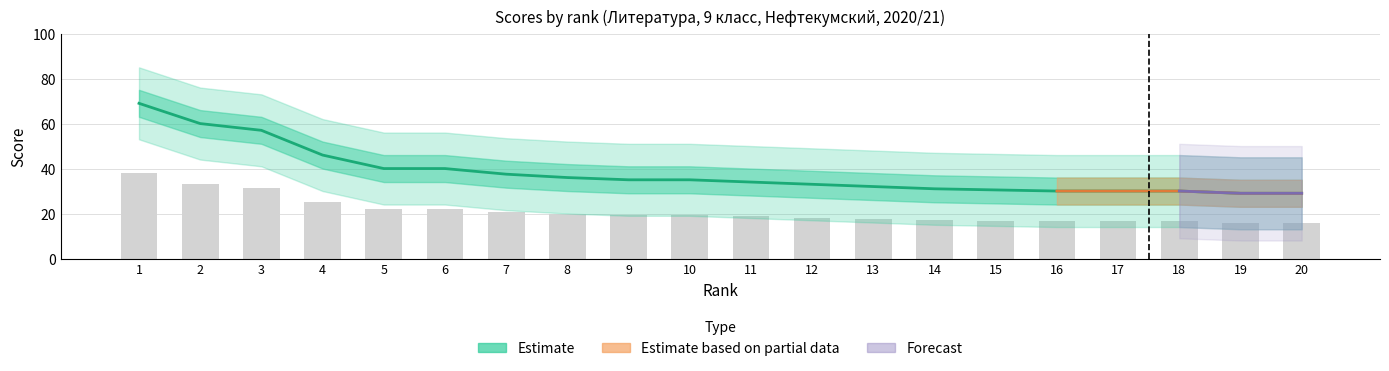

What is the difference between the highest and lowest values at 17?

32.0